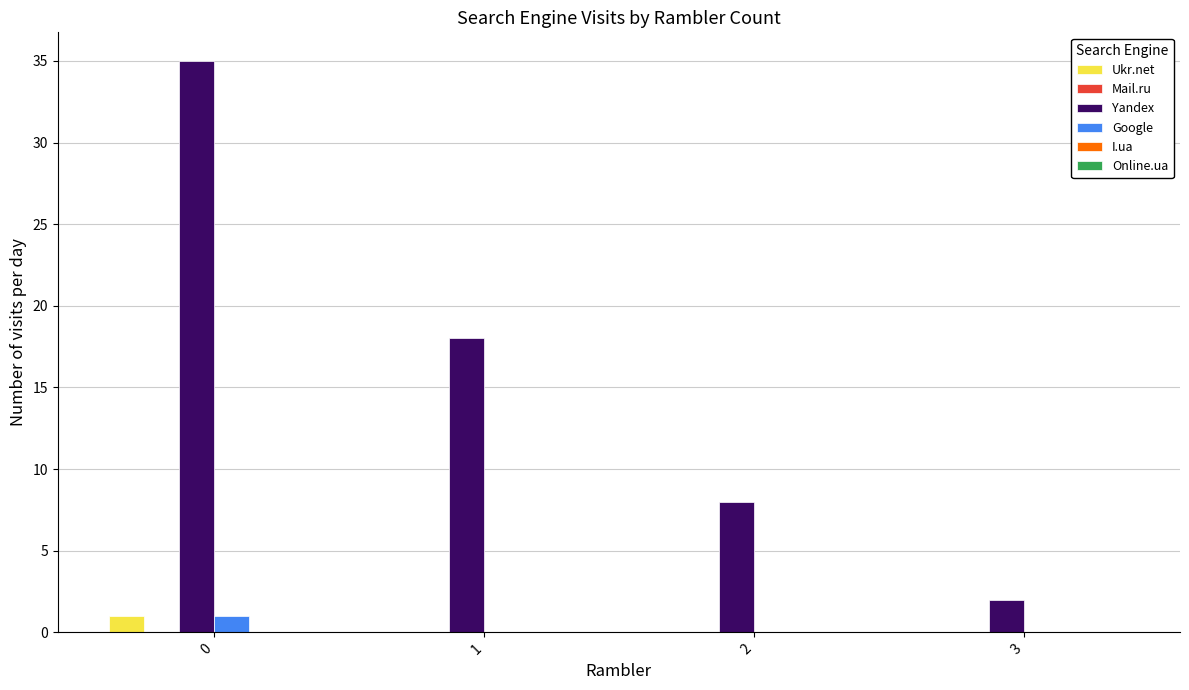

Reading left to right, extract all data points from this chart.

Ukr.net: 0=1	1=0	2=0	3=0
Yandex: 0=35	1=18	2=8	3=2
Google: 0=1	1=0	2=0	3=0